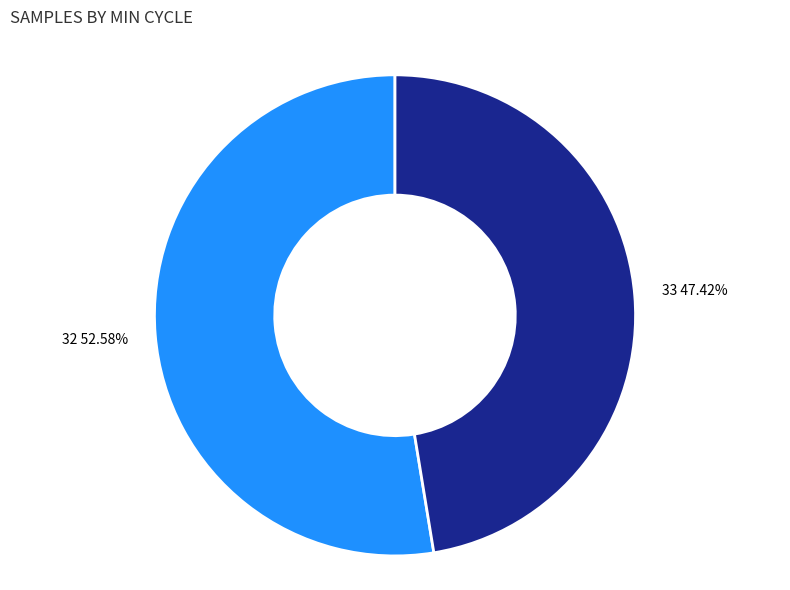

Rank the categories by value from highest to lowest.

32, 33